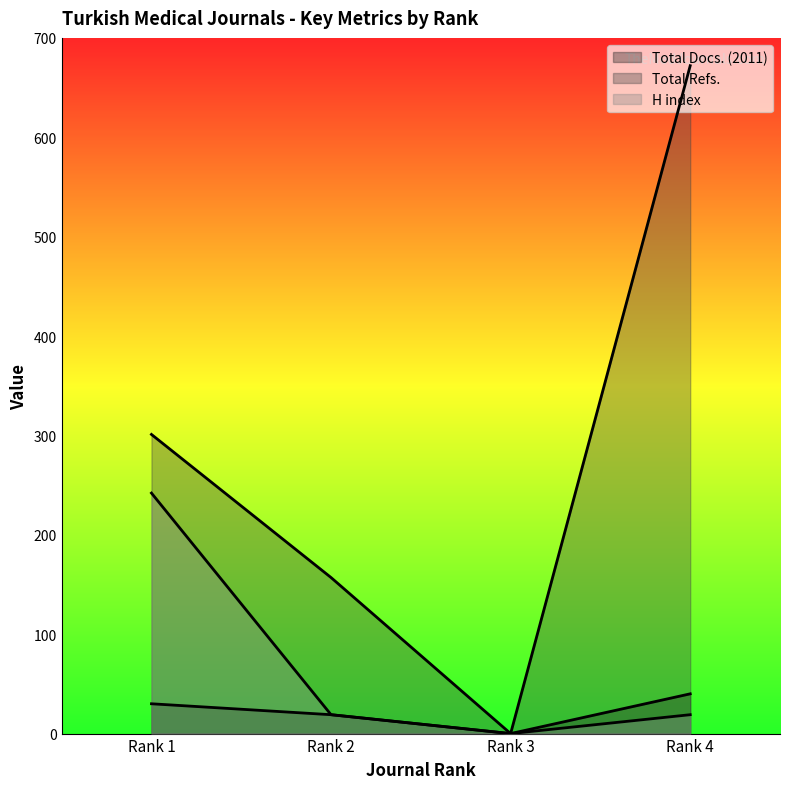

What are all the series names shown in the legend?

Total Docs. (2011), Total Refs., H index